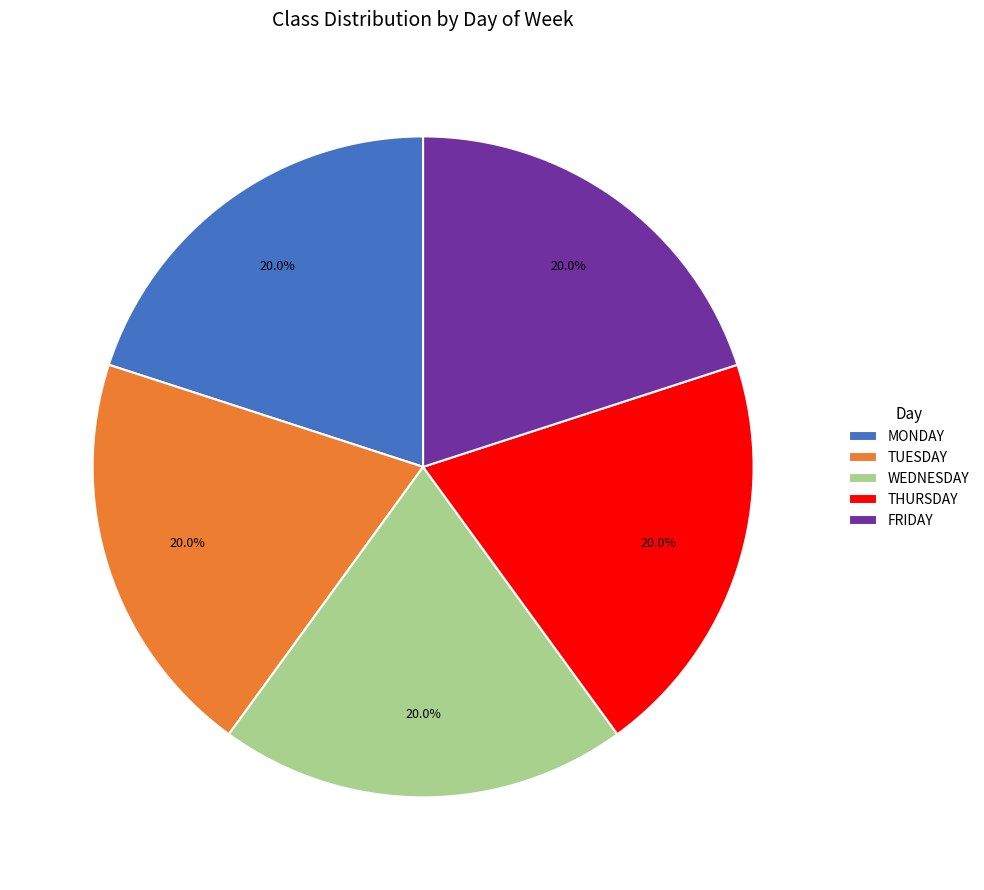

Combined, what portion of the pie is TUESDAY and MONDAY?

40.0%